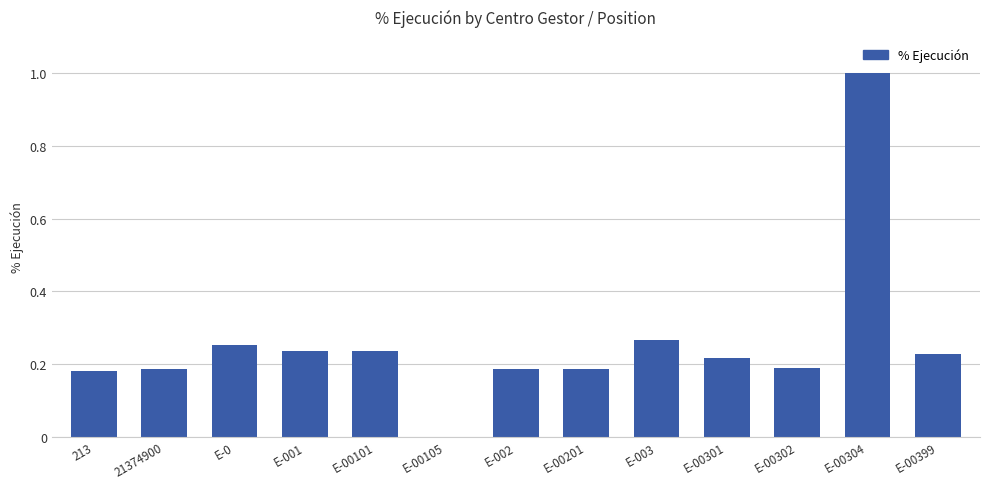

What is the sum of the values at E-00302 and E-002?

0.4